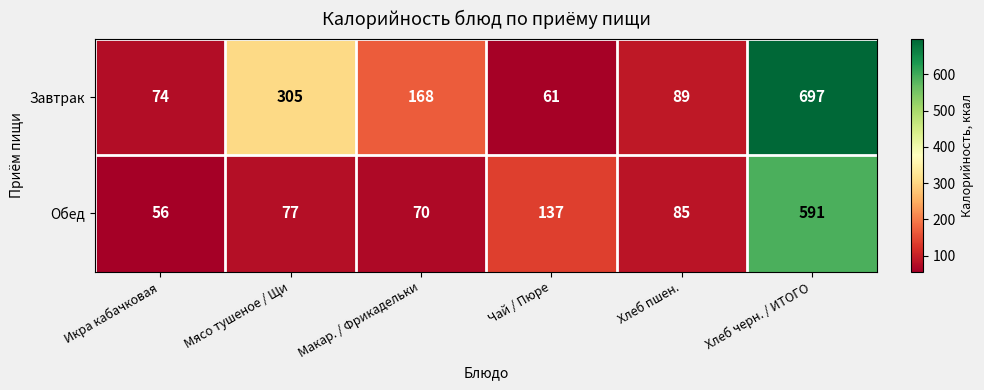

Reading left to right, list all the values displayed in this chart.

Завтрак: 74	305	168	61	89	697
Обед: 56	77	70	137	85	591